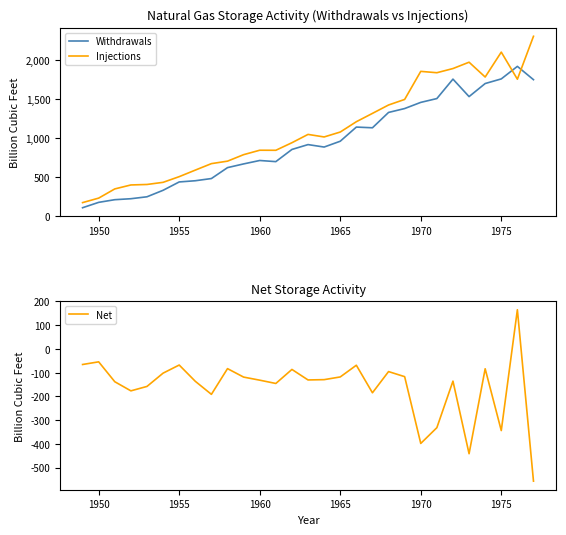

What is the difference between the Injections values at 1975 and 1955?

1598.8